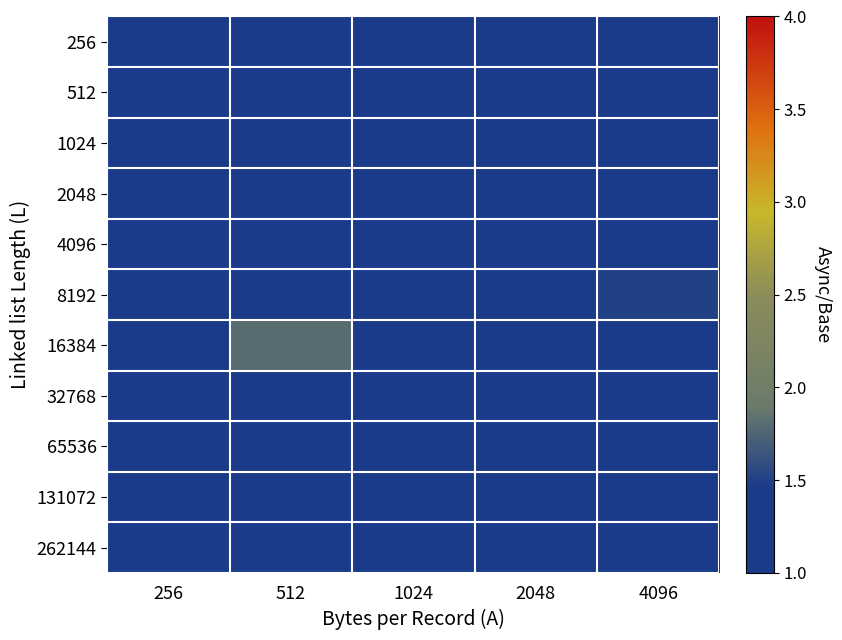

Rank the series by their maximum value, from highest to lowest.

16384, 8192, 32768, 2048, 4096, 256, 512, 1024, 65536, 131072, 262144